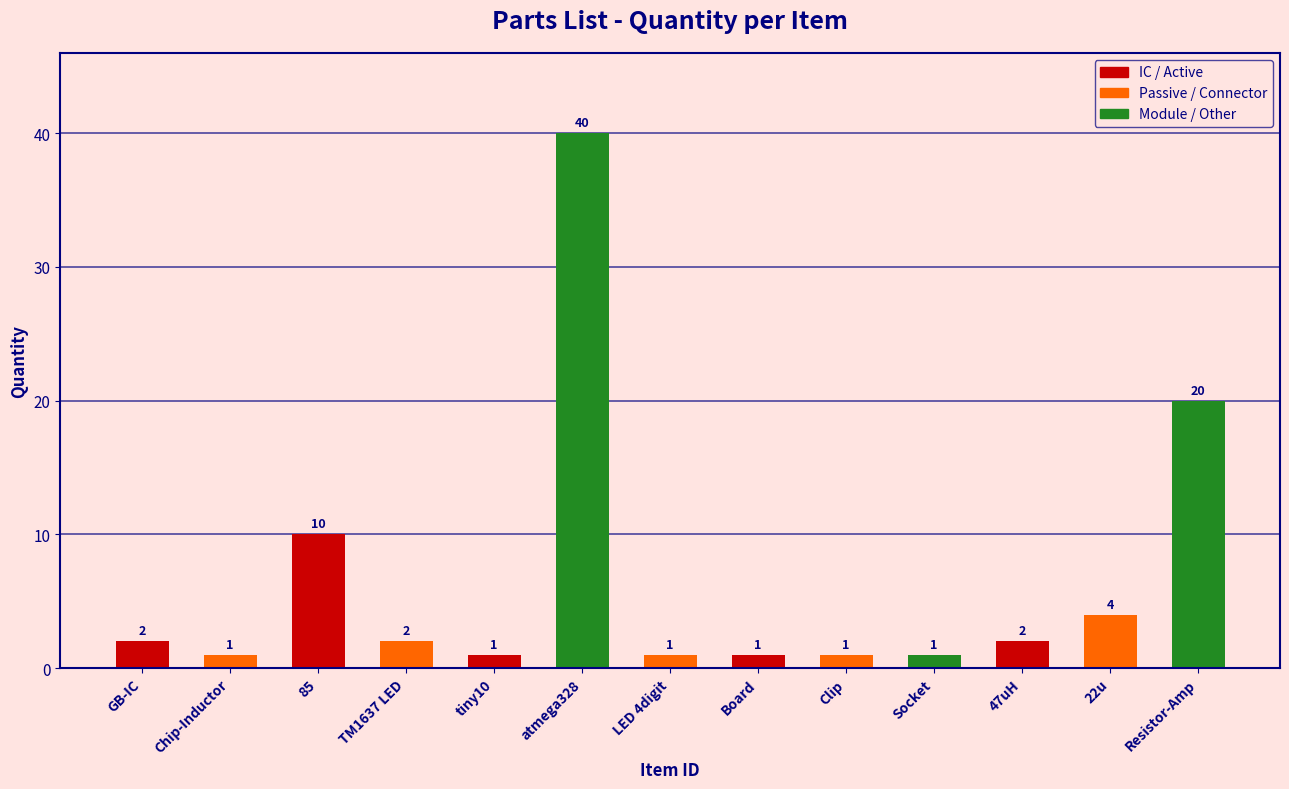

Reading left to right, transcribe all the data shown in this chart.

GB-IC=2	Chip-Inductor=1	85=10	TM1637 LED=2	tiny10=1	atmega328=40	LED 4digit=1	Board=1	Clip=1	Socket=1	47uH=2	22u=4	Resistor-Amp=20